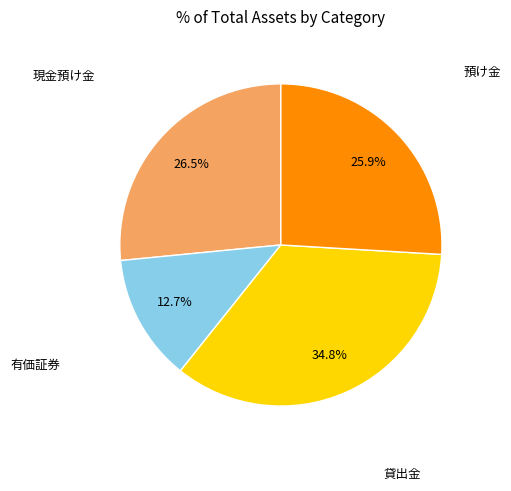

Is there any slice that represents more than half of the pie?

No